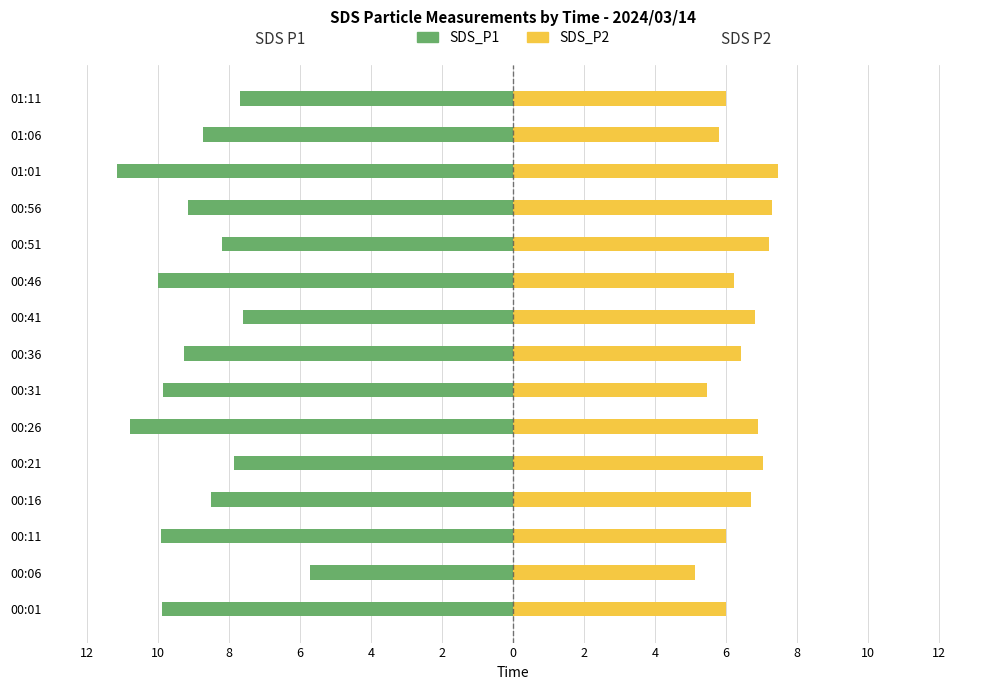

What is the highest value of the SDS_P1 series?

-5.7